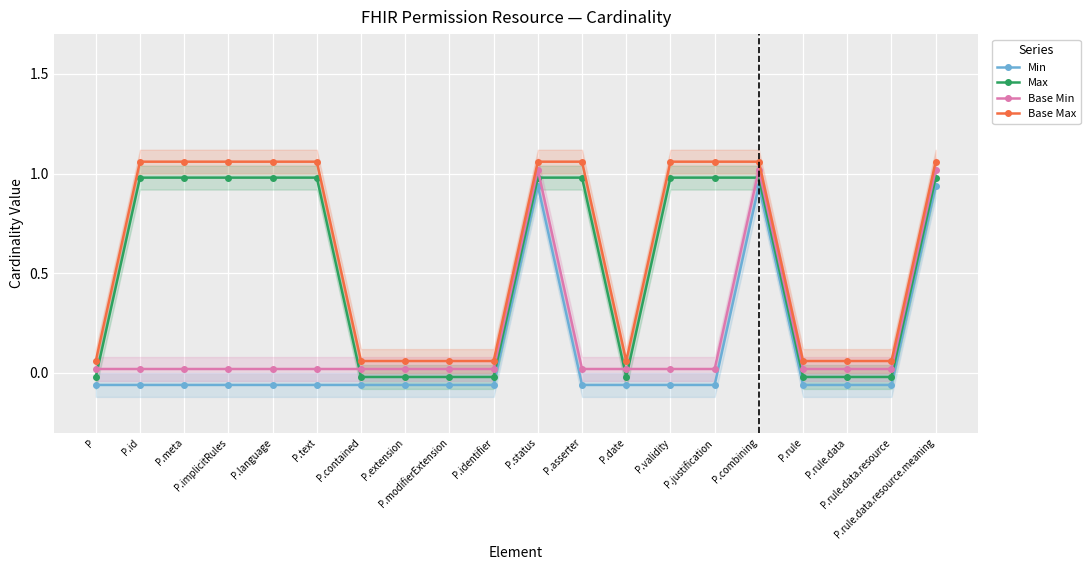

What position from the right is P.id?

19